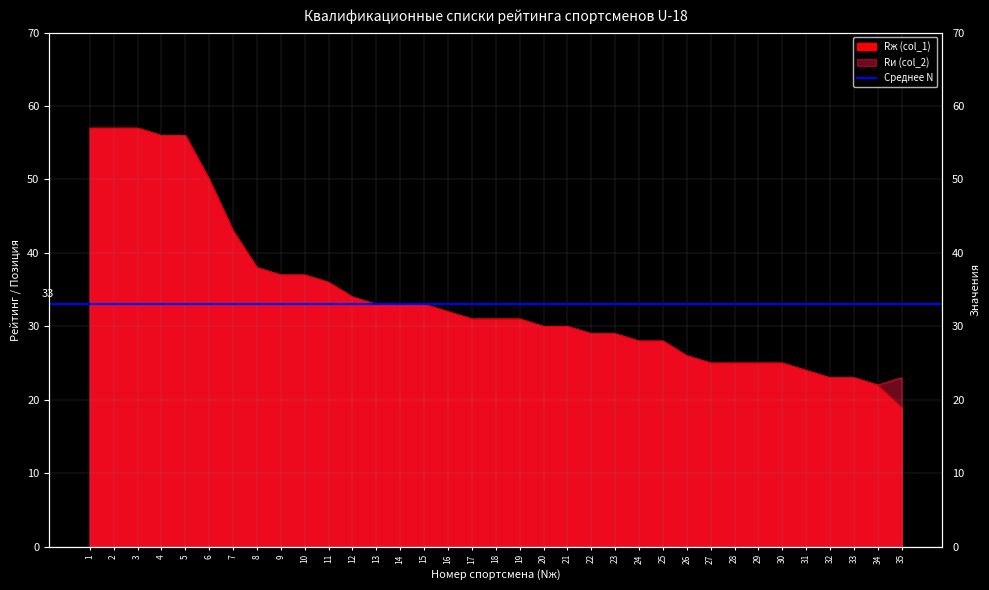

True or false: Rж (col_1) and Rи (col_2) intersect in this chart.

False